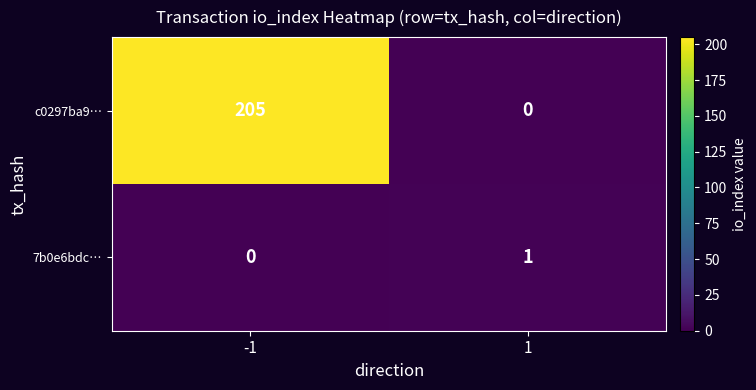

What is the sum of the c0297ba9… values at -1 and 1?

205